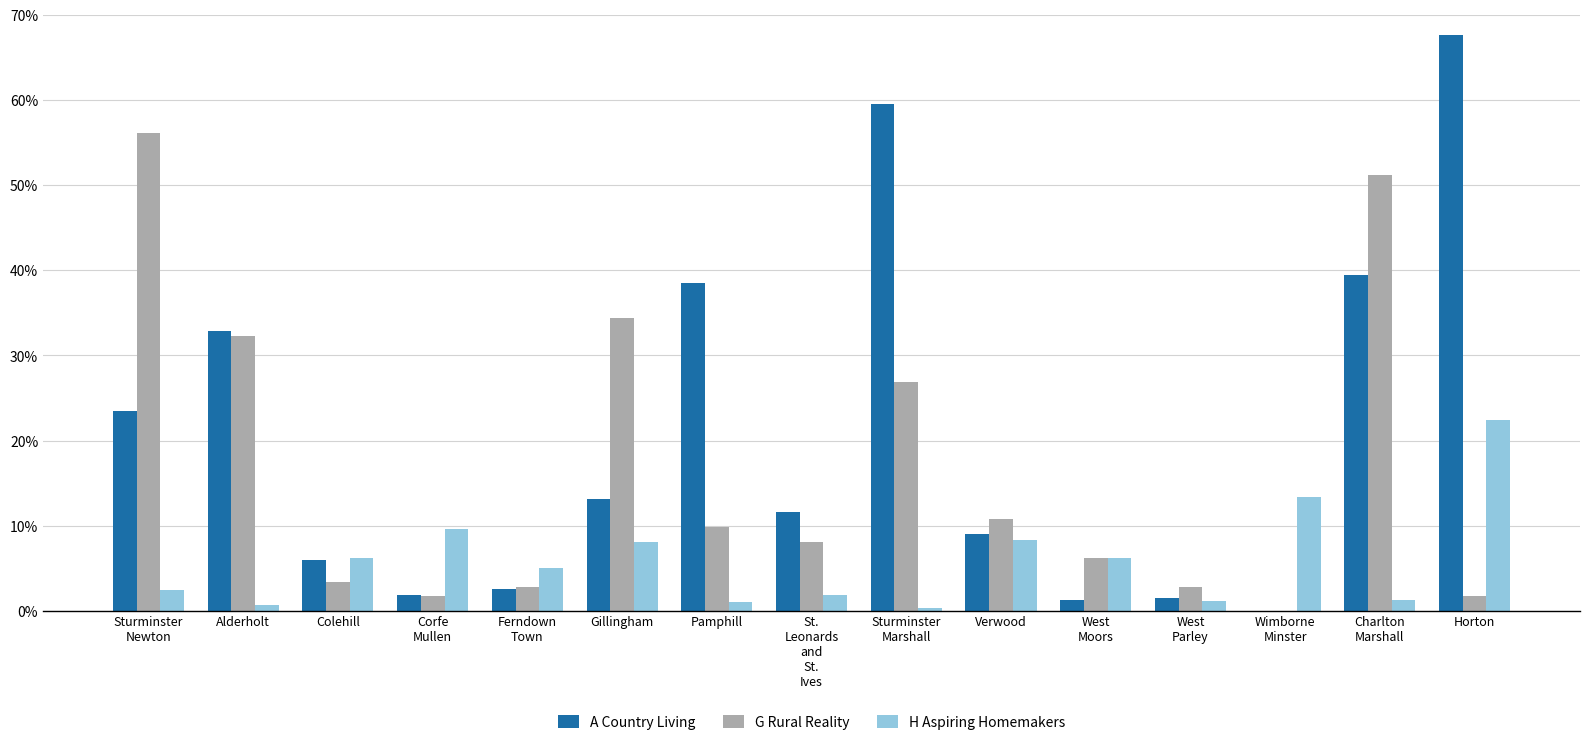

What is the greatest value displayed?

67.7